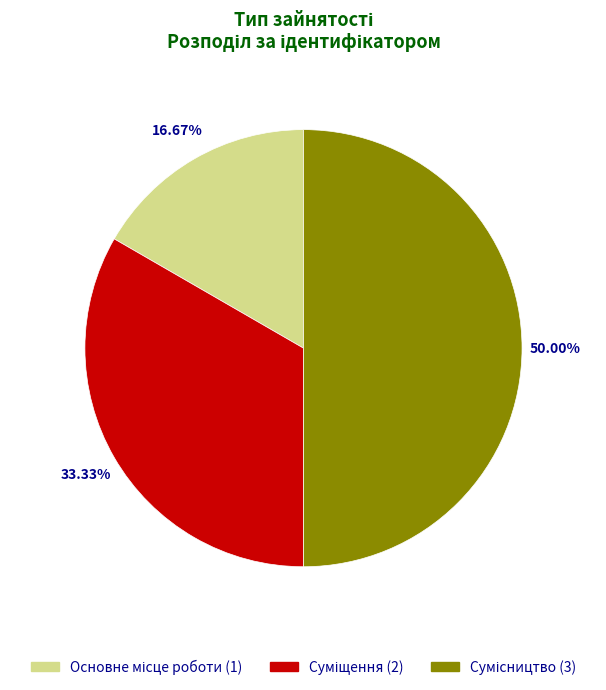

Count the number of slices in the pie.

3